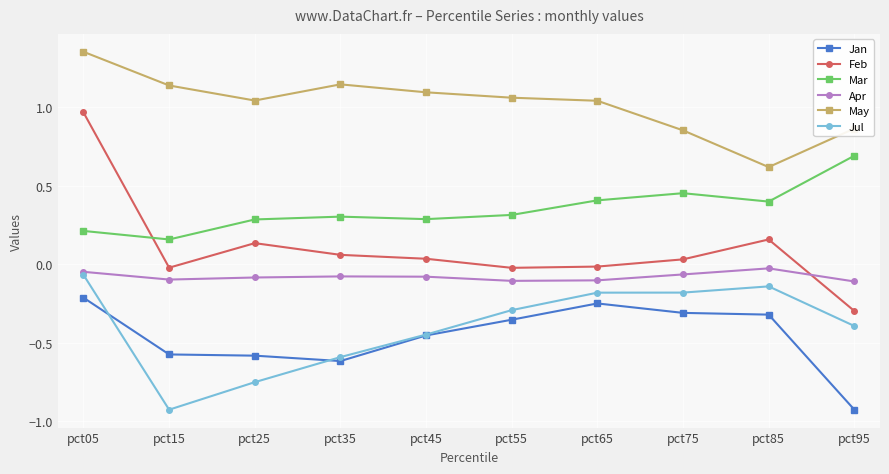

At which category does Jul reach its first local valley?

pct15